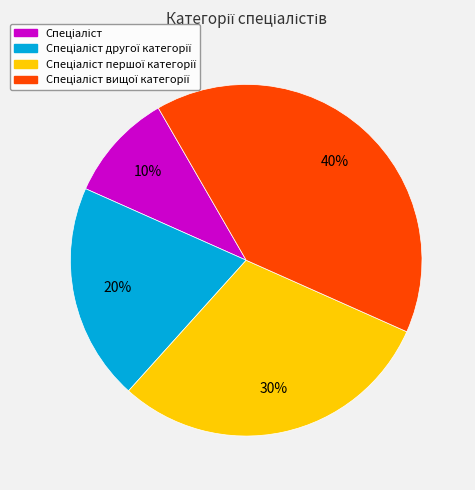

To the nearest percent, what is the average slice percentage?

25%